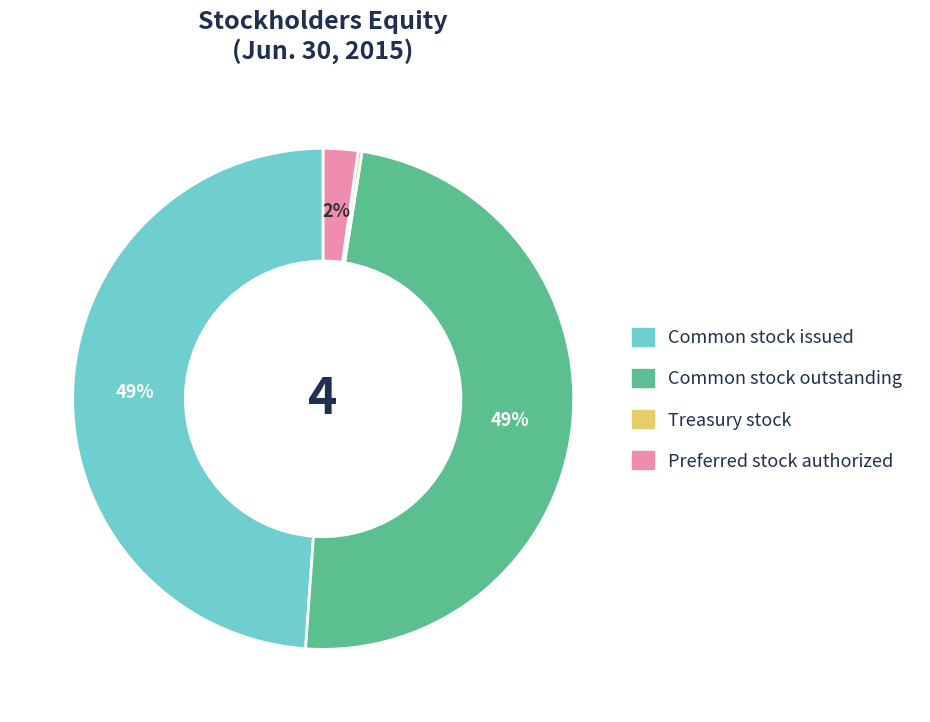

To the nearest percent, what is the difference between the largest and smallest slice percentages?

49%